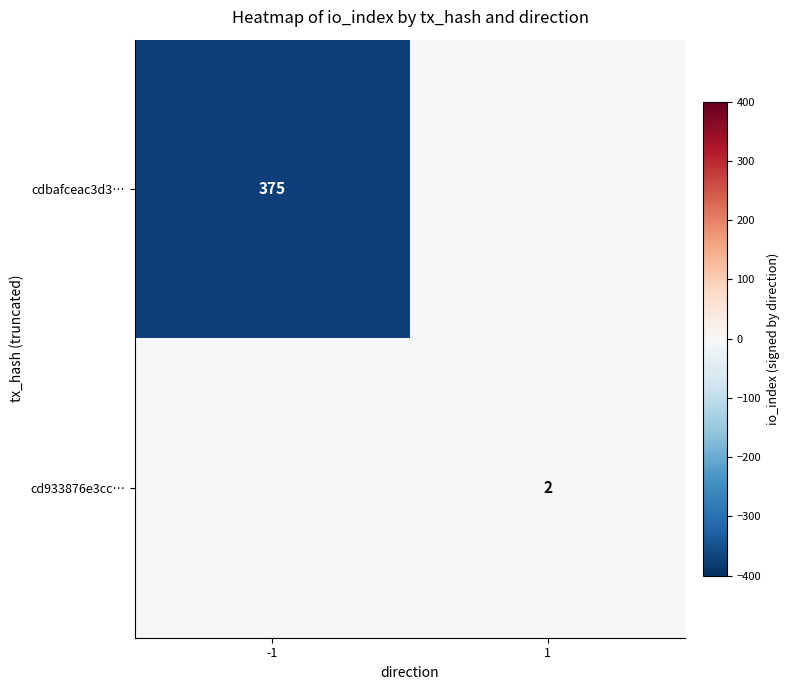

The value of cd933876e3cc… at 1 is 3. True or false?

False